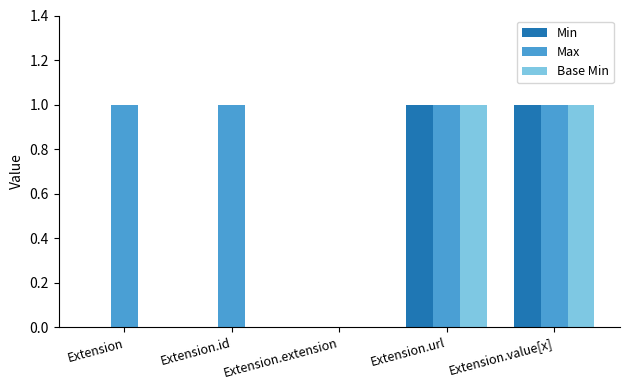

Is it true that Min equals 0 at Extension?

True